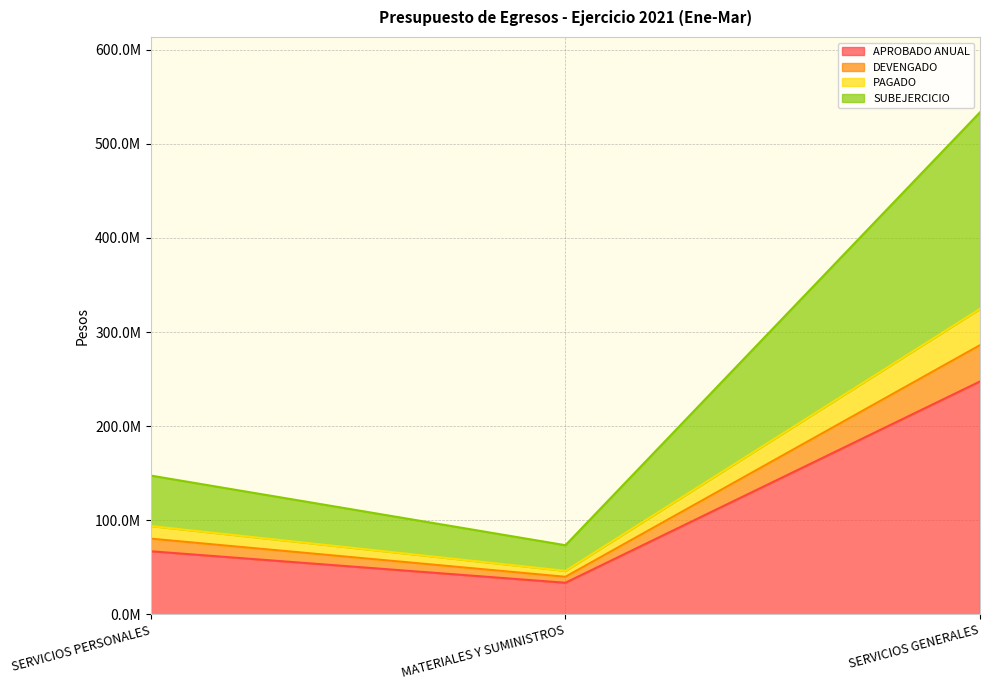

What are all the series names shown in the legend?

APROBADO ANUAL, DEVENGADO, PAGADO, SUBEJERCICIO